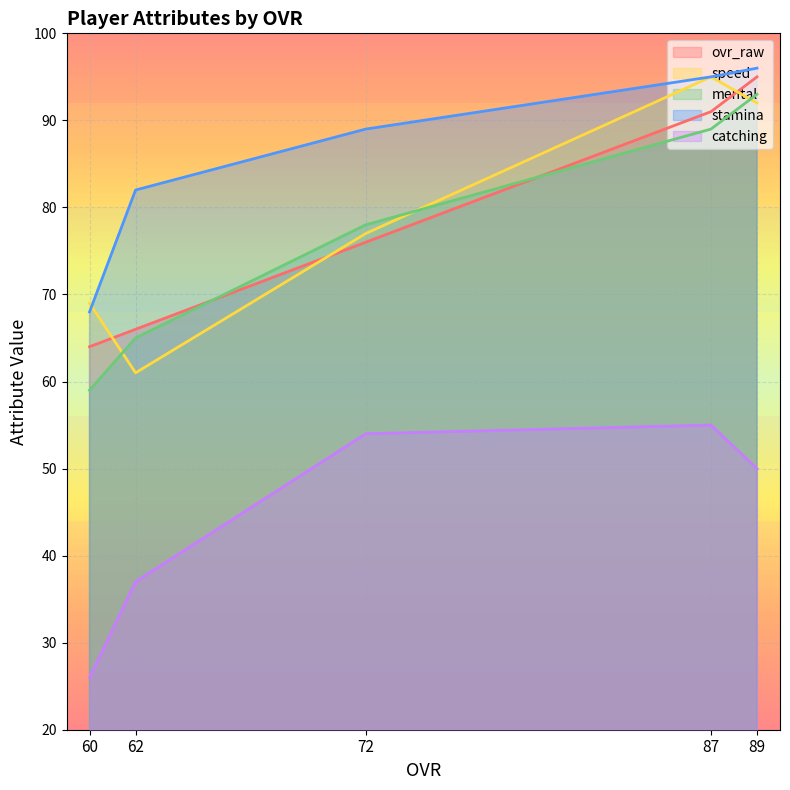

Between 87 and 62, which is larger?

87